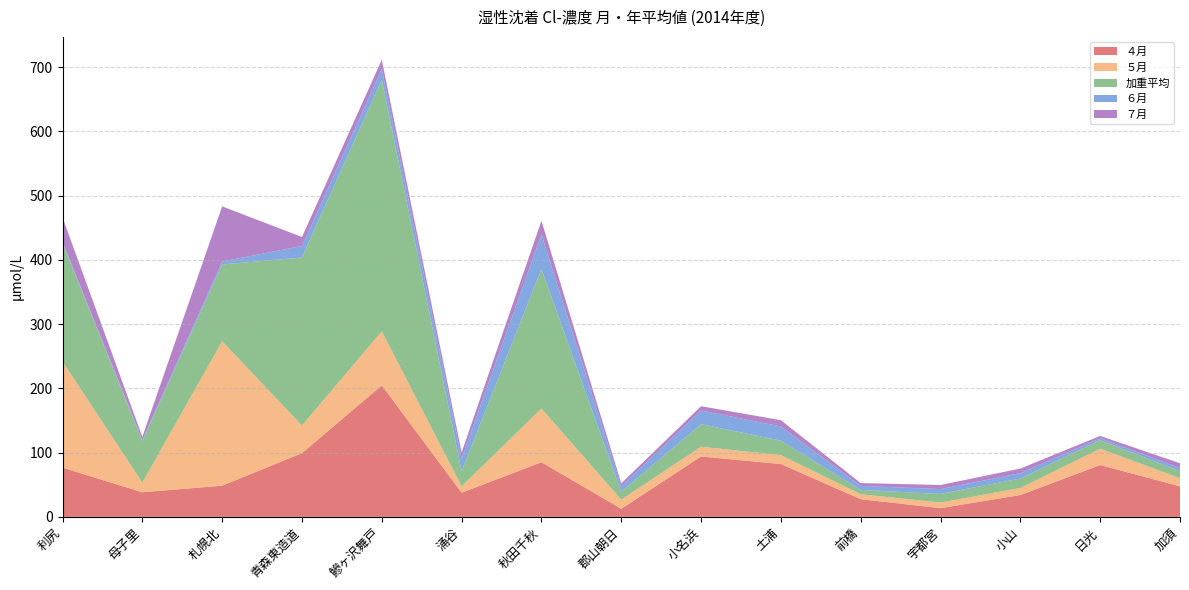

Reading left to right, transcribe all the data shown in this chart.

４月: 利尻=76.6	母子里=38.3	札幌北=48.6	青森東造道=99.2	鰺ヶ沢舞戸=204.8	涌谷=37.6	秋田千秋=85.1	郡山朝日=12.7	小名浜=94.1	土浦=82.3	前橋=27.6	宇都宮=13.6	小山=34.0	日光=80.8	加須=47.5
５月: 利尻=165.3	母子里=15.2	札幌北=224.9	青森東造道=43.0	鰺ヶ沢舞戸=84.1	涌谷=9.9	秋田千秋=83.7	郡山朝日=14.2	小名浜=15.2	土浦=13.9	前橋=7.6	宇都宮=8.8	小山=11.0	日光=25.3	加須=12.8
加重平均: 利尻=184.1	母子里=64.2	札幌北=119.5	青森東造道=261.5	鰺ヶ沢舞戸=391.5	涌谷=23.5	秋田千秋=217.0	郡山朝日=12.2	小名浜=35.1	土浦=22.4	前橋=6.8	宇都宮=13.3	小山=14.6	日光=13.3	加須=10.7
６月: 利尻=2.4	母子里=2.2	札幌北=4.6	青森東造道=18.0	鰺ヶ沢舞戸=17.1	涌谷=19.8	秋田千秋=54.0	郡山朝日=8.4	小名浜=21.3	土浦=22.1	前橋=6.2	宇都宮=7.6	小山=8.4	日光=3.0	加須=5.0
７月: 利尻=37.7	母子里=4.8	札幌北=85.7	青森東造道=14.0	鰺ヶ沢舞戸=14.0	涌谷=9.4	秋田千秋=21.2	郡山朝日=4.7	小名浜=6.7	土浦=9.8	前橋=4.4	宇都宮=6.4	小山=7.1	日光=3.6	加須=7.5